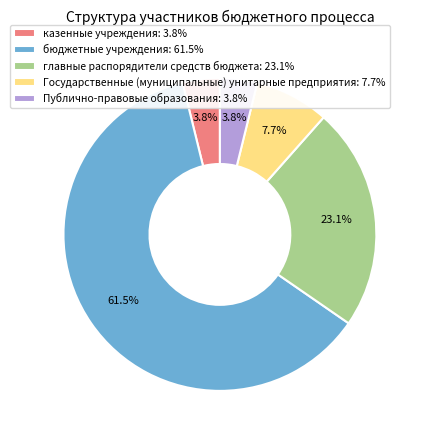

To the nearest percent, what is the difference between the бюджетные учреждения and Публично-правовые образования slice percentages?

58%